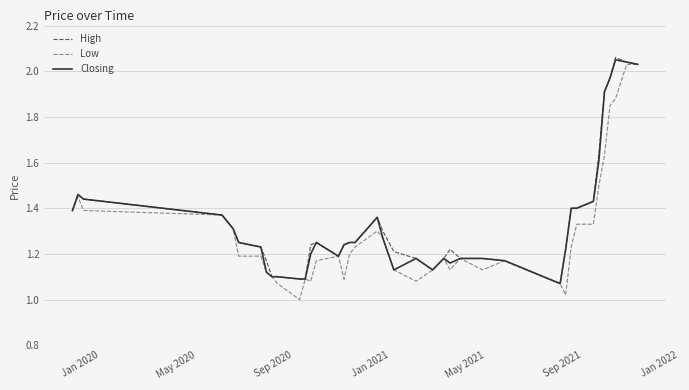

True or false: High has more than 1 points higher than both neighbors.

True